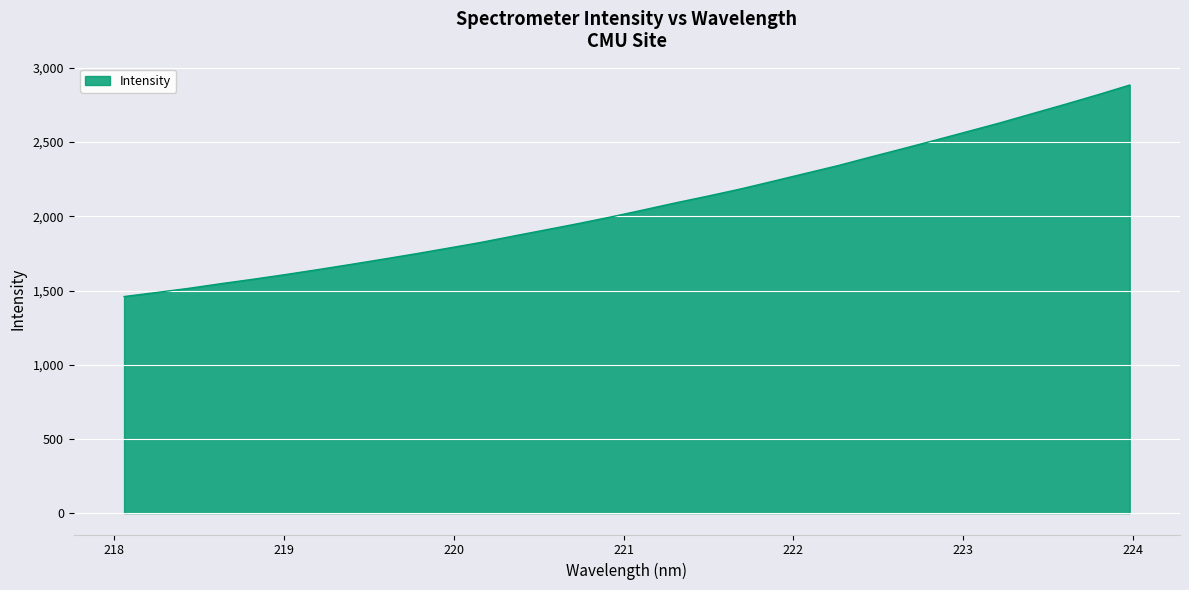

Does the chart have visible grid lines?

Yes